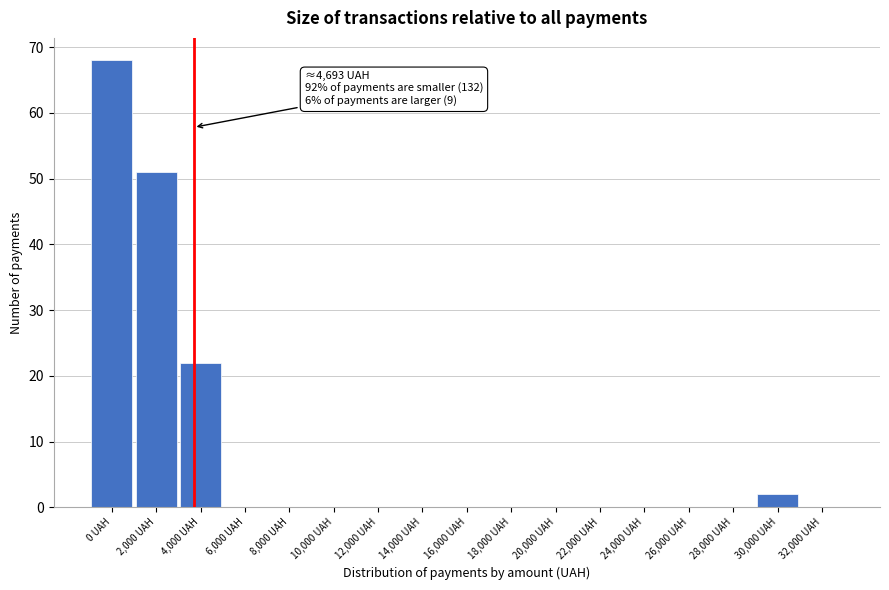

Reading right to left, transcribe all the data shown in this chart.

32,000 UAH=0	30,000 UAH=2	28,000 UAH=0	26,000 UAH=0	24,000 UAH=0	22,000 UAH=0	20,000 UAH=0	18,000 UAH=0	16,000 UAH=0	14,000 UAH=0	12,000 UAH=0	10,000 UAH=0	8,000 UAH=0	6,000 UAH=0	4,000 UAH=22	2,000 UAH=51	0 UAH=68